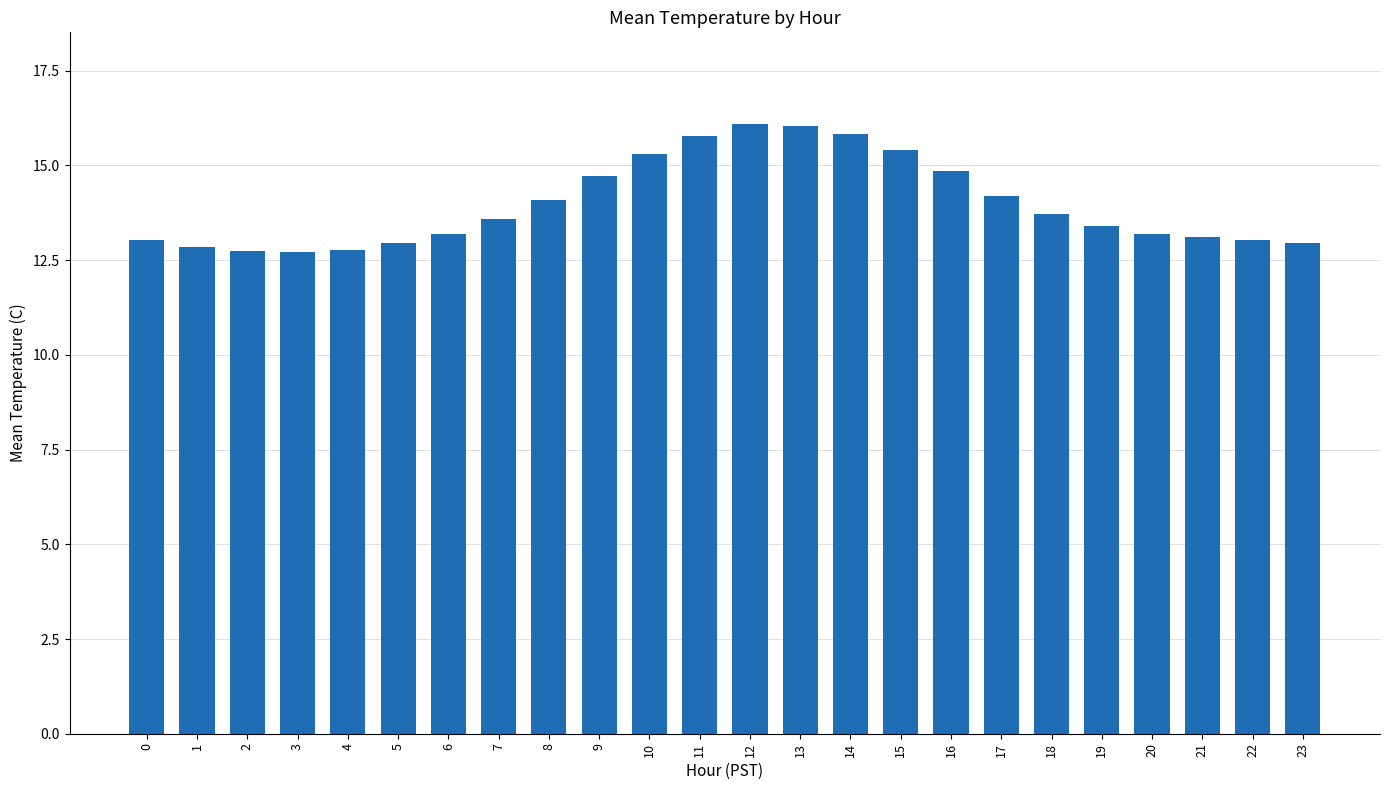

What is the greatest value displayed?

16.1